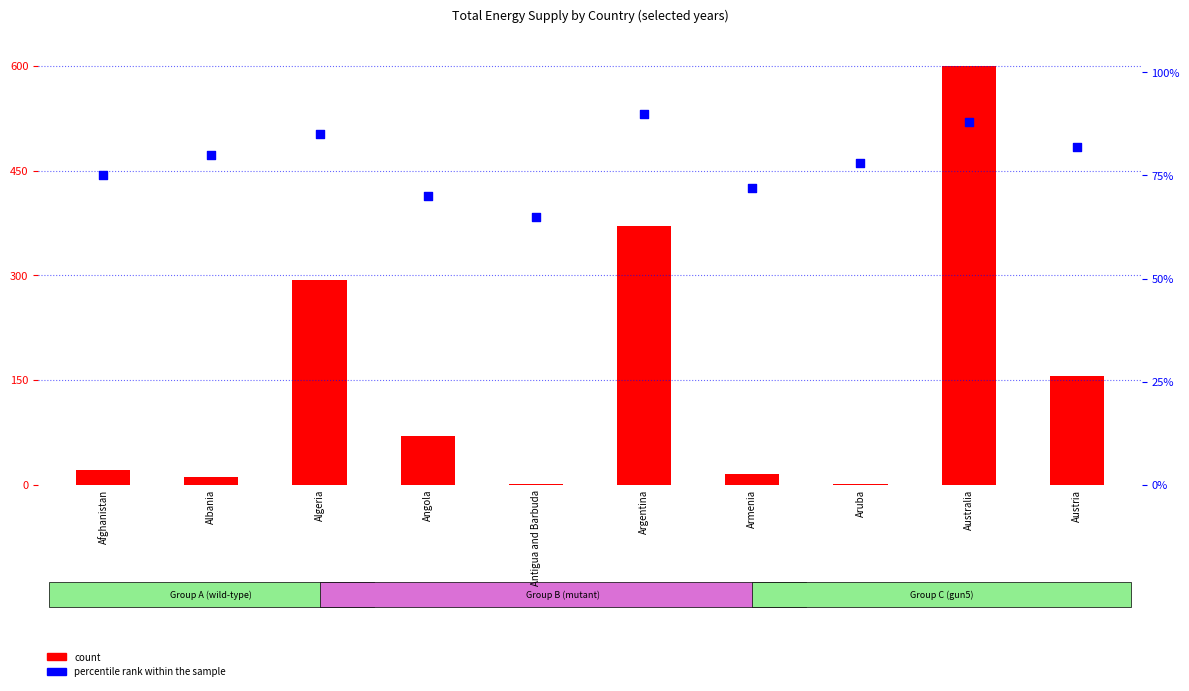

What are all the series names shown in the legend?

count, percentile rank within the sample